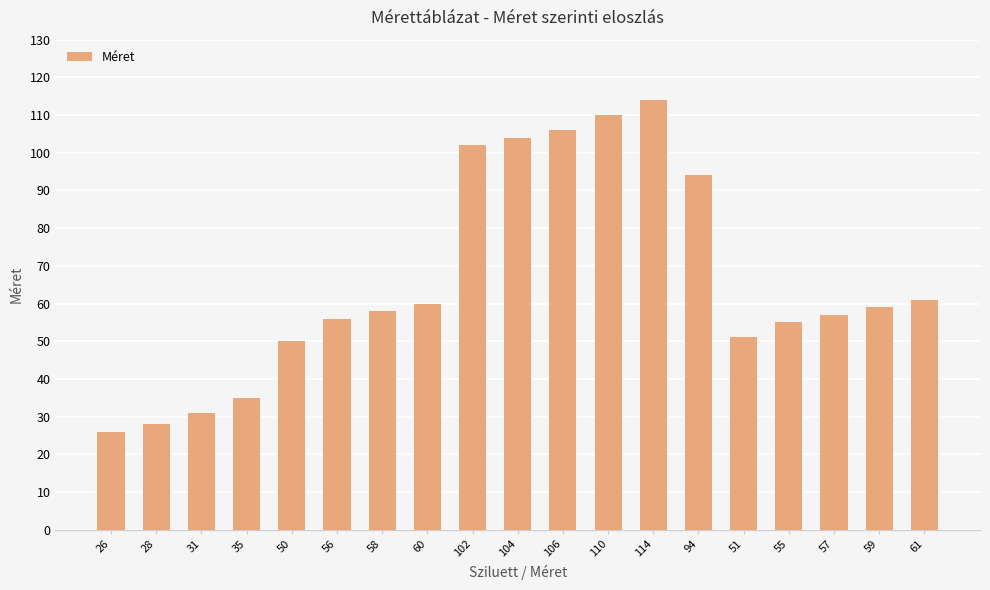

What is the difference between the maximum and second lowest values?

86